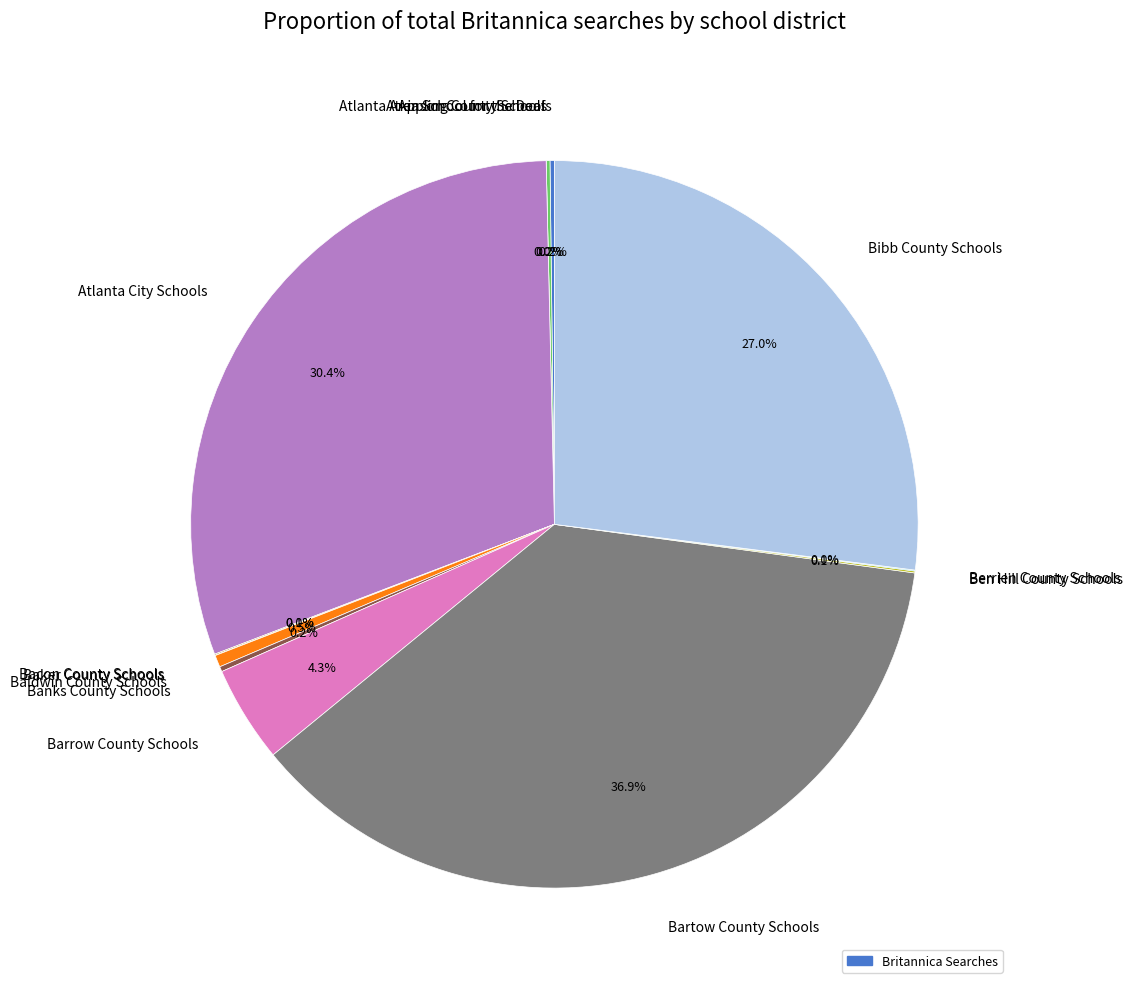

What is the total percentage of Appling County Schools and Baker County Schools?

0.2%